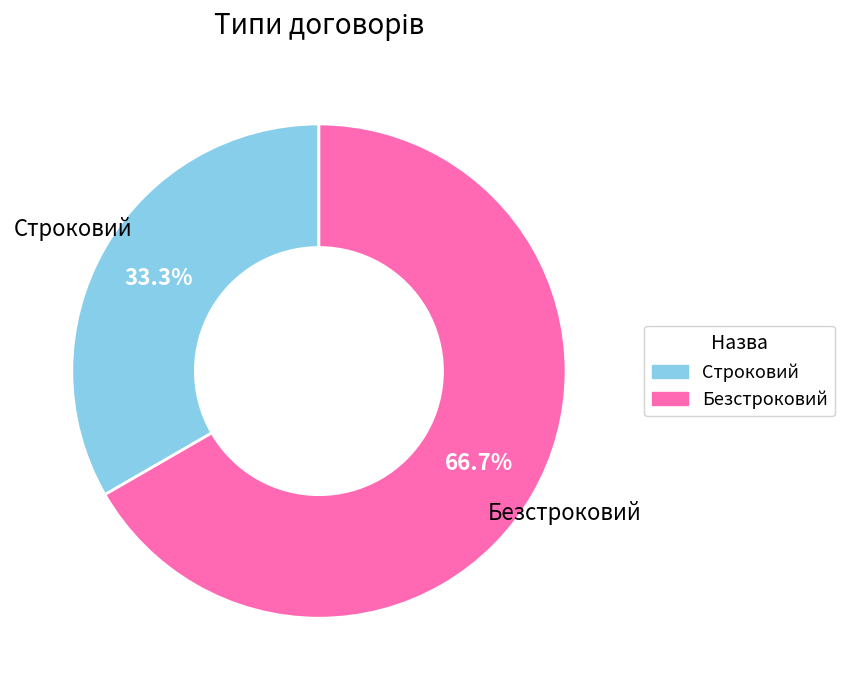

Count the number of slices in the pie.

2